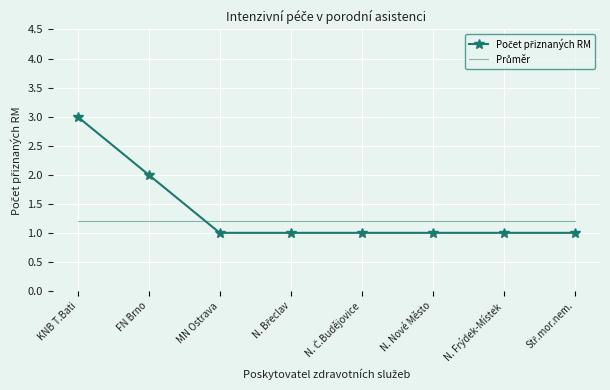

At which category is the sum across all series the highest?

KNB T.Bati